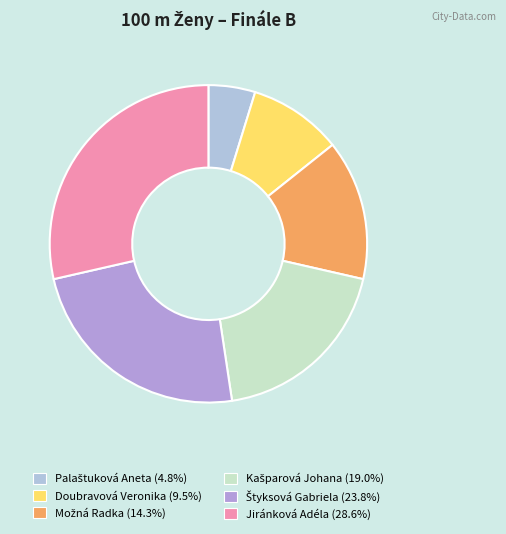

What is the smallest slice in the pie chart?

Palaštuková Aneta